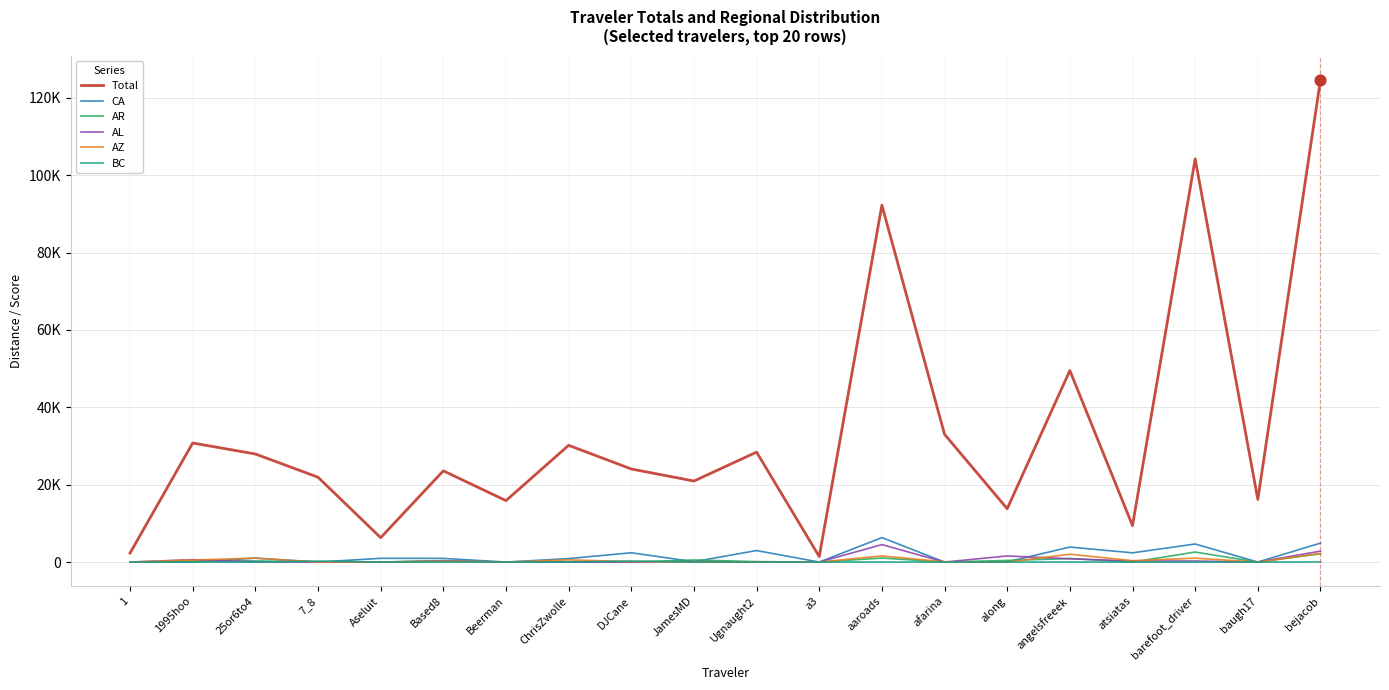

Is the value of AL at aaroads greater than the value of BC at aaroads?

Yes